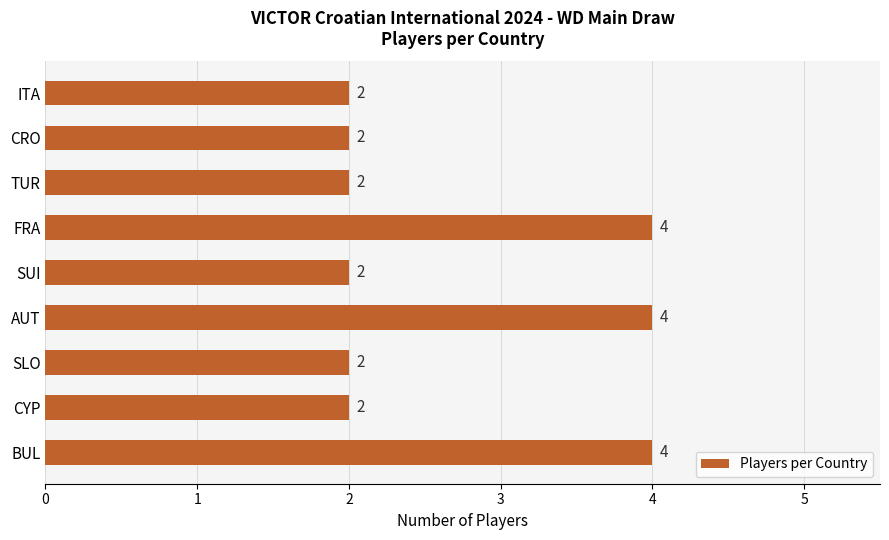

Reading bottom to top, extract all data points from this chart.

BUL=4	CYP=2	SLO=2	AUT=4	SUI=2	FRA=4	TUR=2	CRO=2	ITA=2